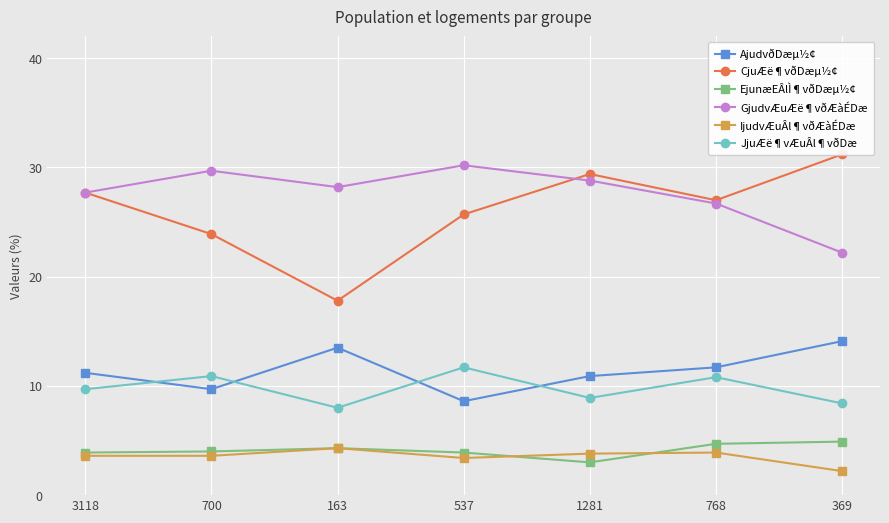

What are all the series names shown in the legend?

AjudvðDæµ½¢, CjuÆë¶vðDæµ½¢, EjunæEÂlÌ¶vðDæµ½¢, GjudvÆuÆë¶vðÆàÉDæ, IjudvÆuÂl¶vðÆàÉDæ, JjuÆë¶vÆuÂl¶vðDæ